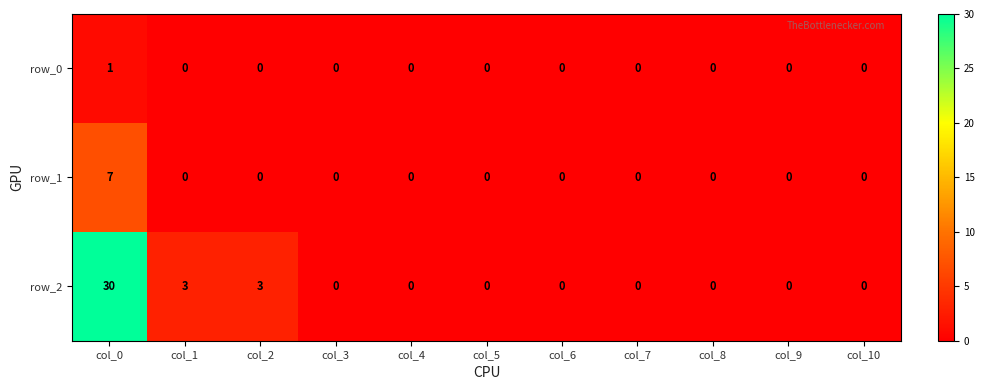

Reading left to right, extract all data points from this chart.

row_0: col_0=1	col_1=0	col_2=0	col_3=0	col_4=0	col_5=0	col_6=0	col_7=0	col_8=0	col_9=0	col_10=0
row_1: col_0=7	col_1=0	col_2=0	col_3=0	col_4=0	col_5=0	col_6=0	col_7=0	col_8=0	col_9=0	col_10=0
row_2: col_0=30	col_1=3	col_2=3	col_3=0	col_4=0	col_5=0	col_6=0	col_7=0	col_8=0	col_9=0	col_10=0